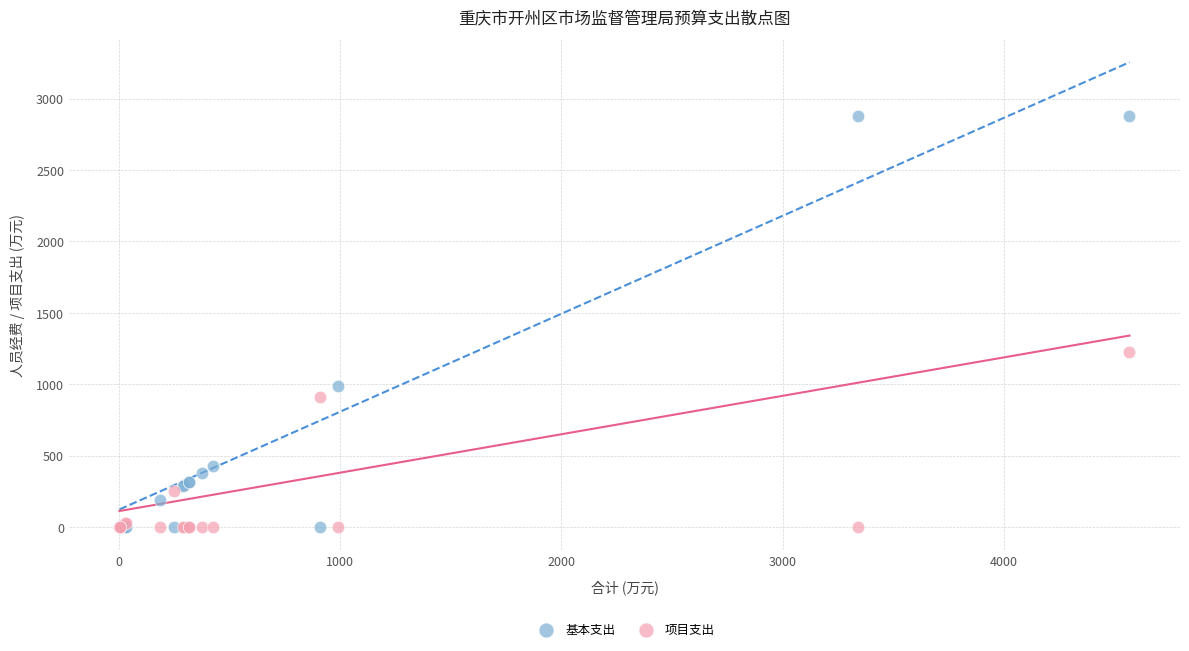

In the 基本支出 series, what Y value is closest to 1440?

988.8